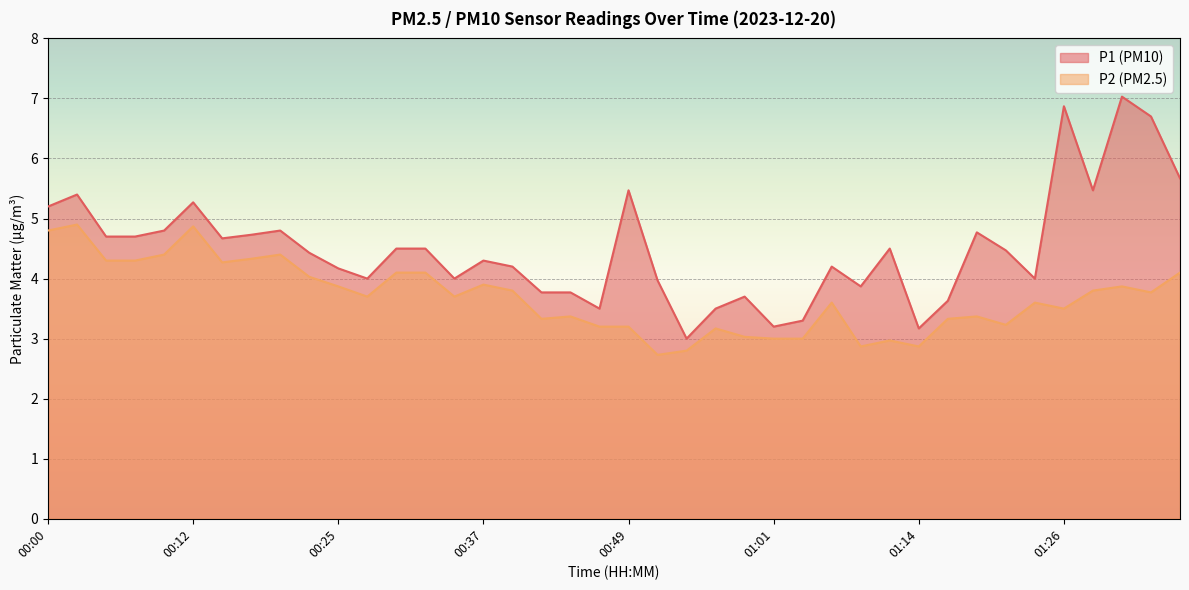

List the labels in order of P2 value, smallest first.

00:52, 00:54, 01:09, 01:14, 01:11, 01:01, 01:04, 00:59, 00:57, 00:47, 00:49, 01:21, 00:42, 01:16, 00:44, 01:19, 01:26, 01:06, 01:24, 00:27, 00:34, 01:33, 00:39, 01:28, 00:25, 01:31, 00:37, 00:22, 00:30, 00:32, 01:36, 00:15, 00:05, 00:07, 00:17, 00:10, 00:20, 00:00, 00:12, 00:03